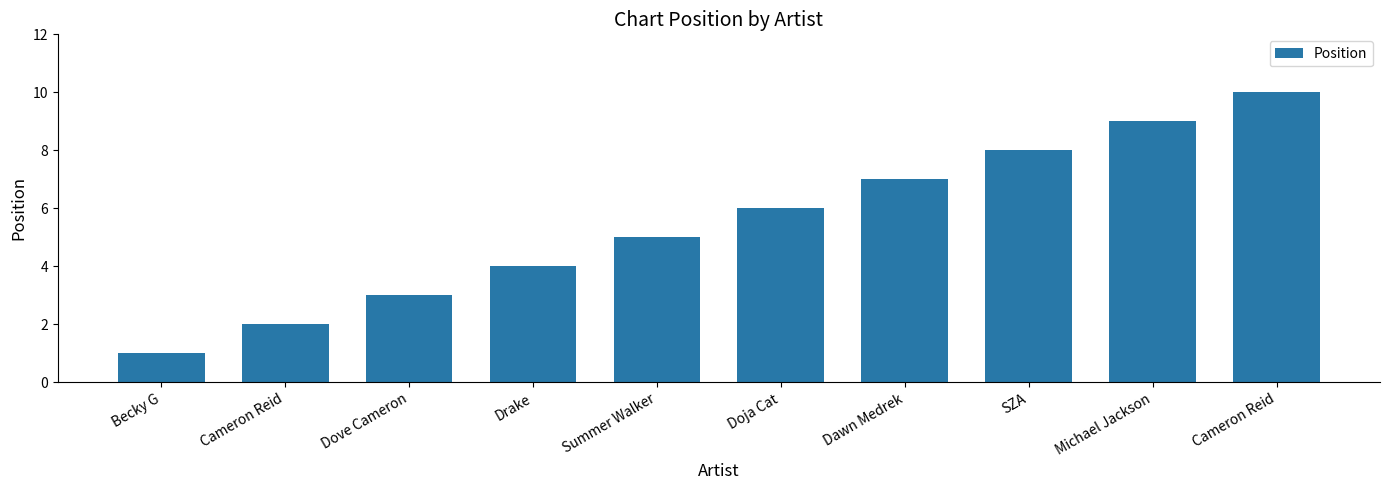

At which label does the data first exceed 6?

Dawn Medrek